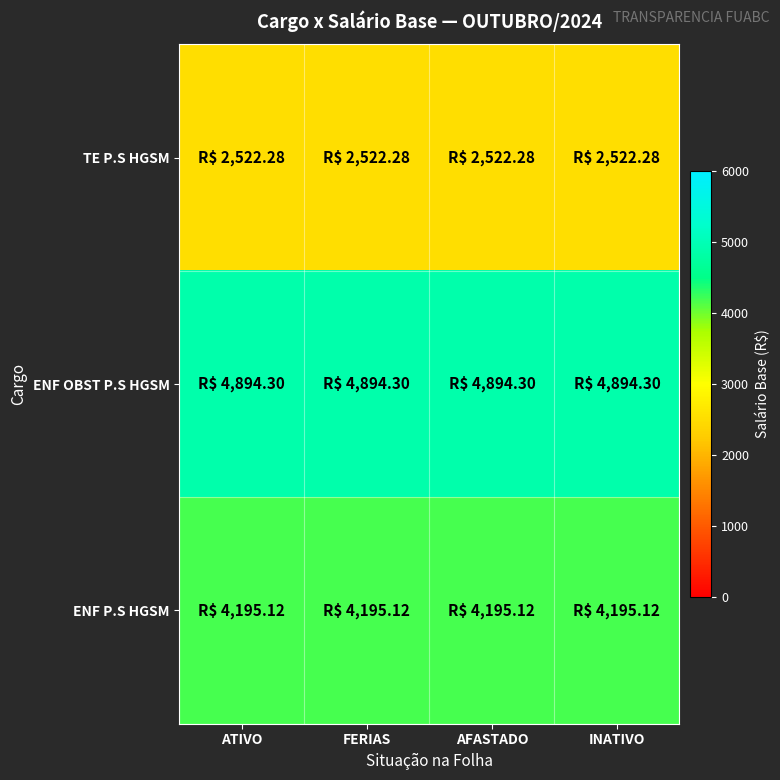

Reading left to right, transcribe all the data shown in this chart.

TE P.S HGSM: ATIVO=2522.3	FERIAS=2522.3	AFASTADO=2522.3	INATIVO=2522.3
ENF OBST P.S HGSM: ATIVO=4894.3	FERIAS=4894.3	AFASTADO=4894.3	INATIVO=4894.3
ENF P.S HGSM: ATIVO=4195.1	FERIAS=4195.1	AFASTADO=4195.1	INATIVO=4195.1